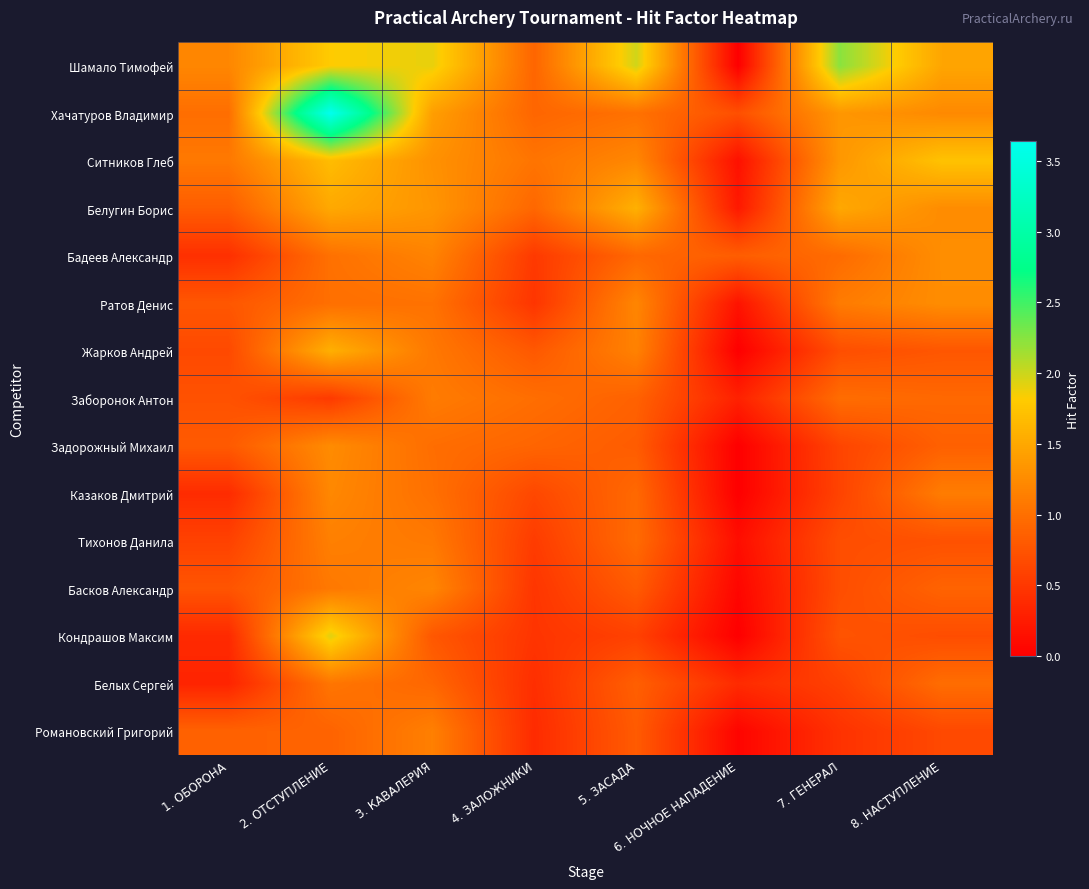

At how many categories does at least one series exceed 1?

7